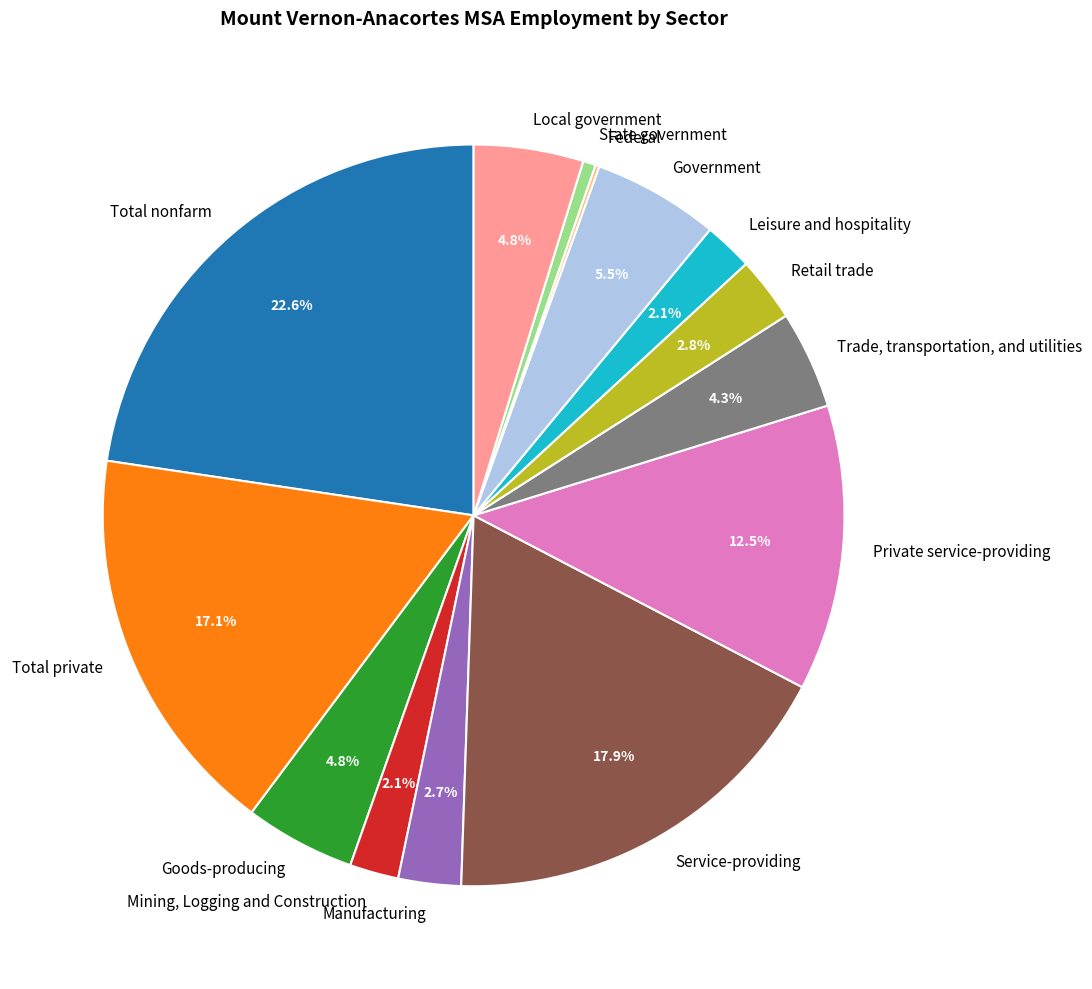

To the nearest percent, what portion does Manufacturing represent?

3%